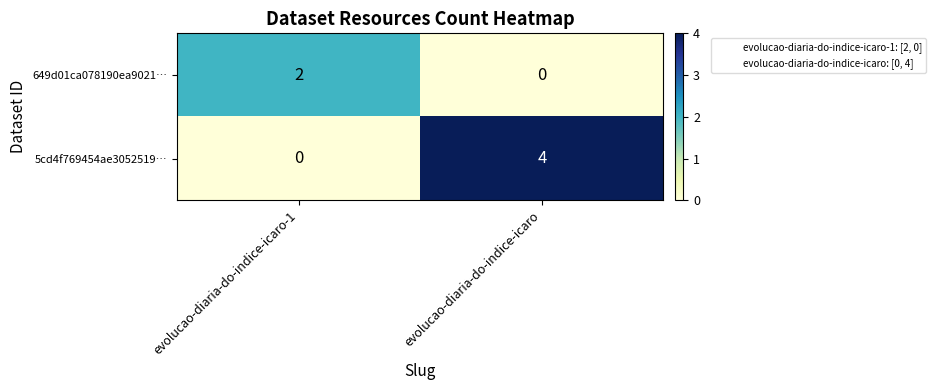

Rank the series by their maximum value, from highest to lowest.

5cd4f769454ae3052519…, 649d01ca078190ea9021…